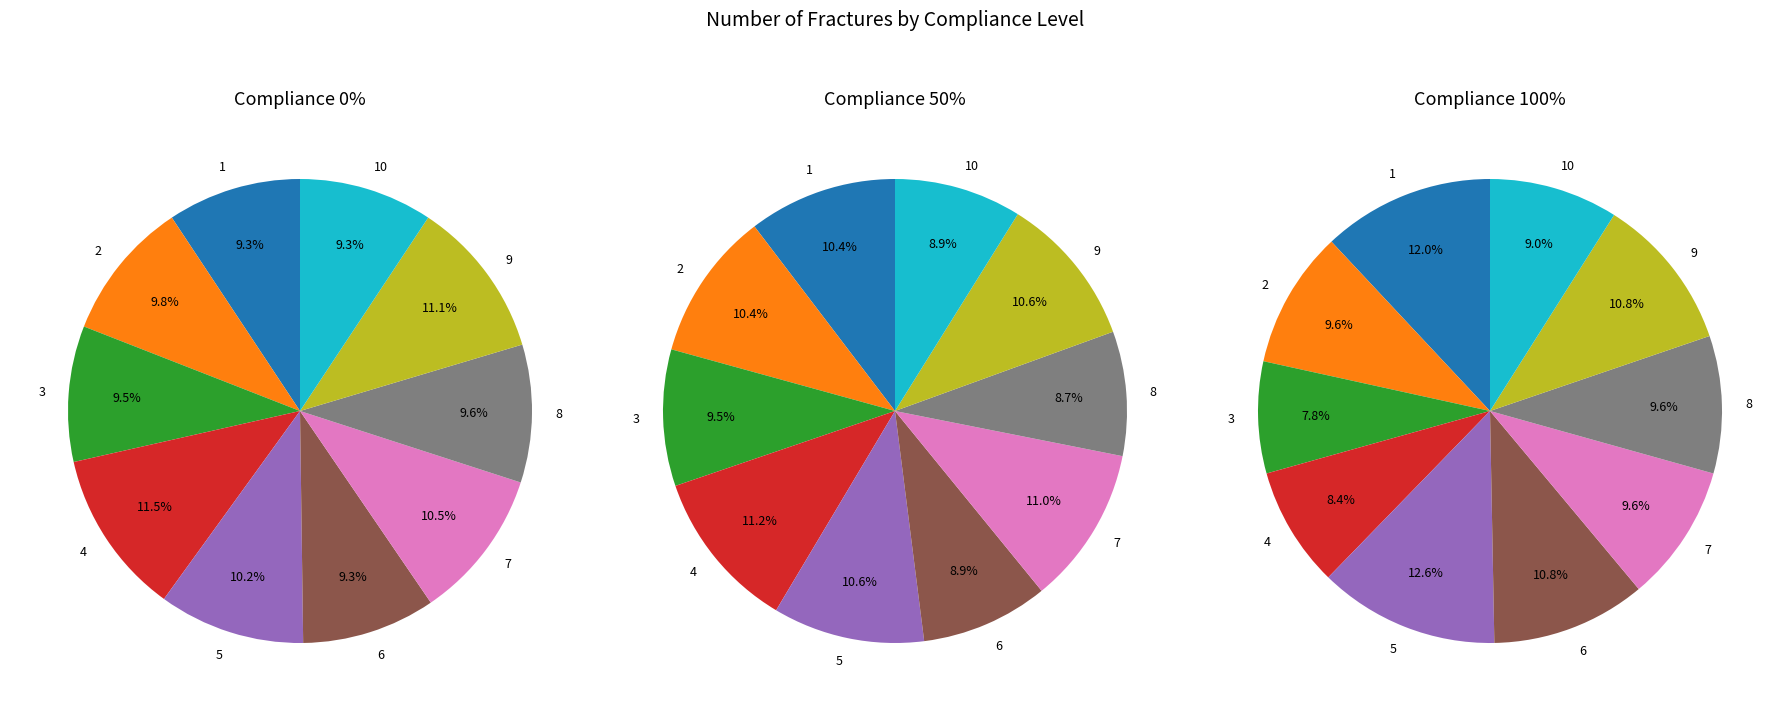

Is the sum of 6 and 9 greater than half?

No